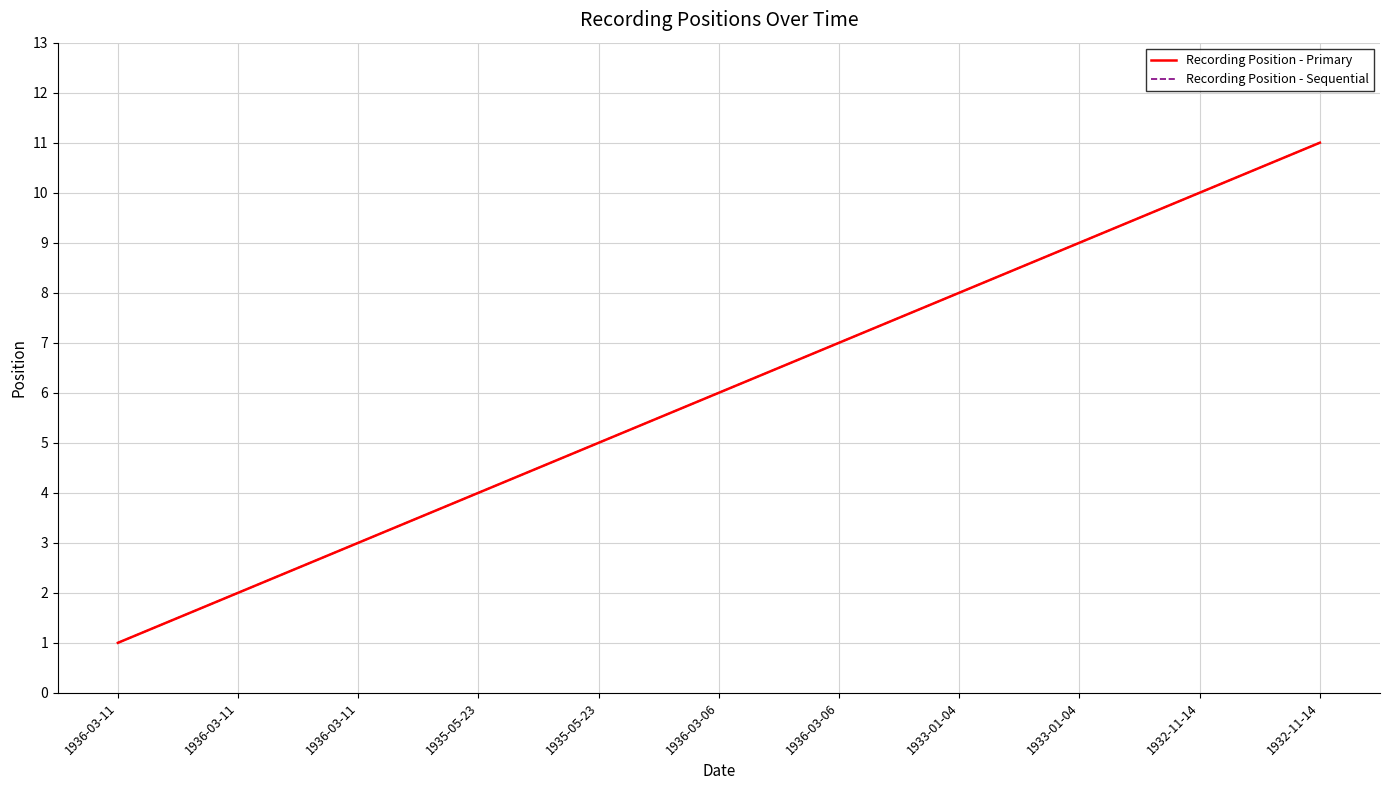

Does the chart have visible grid lines?

Yes